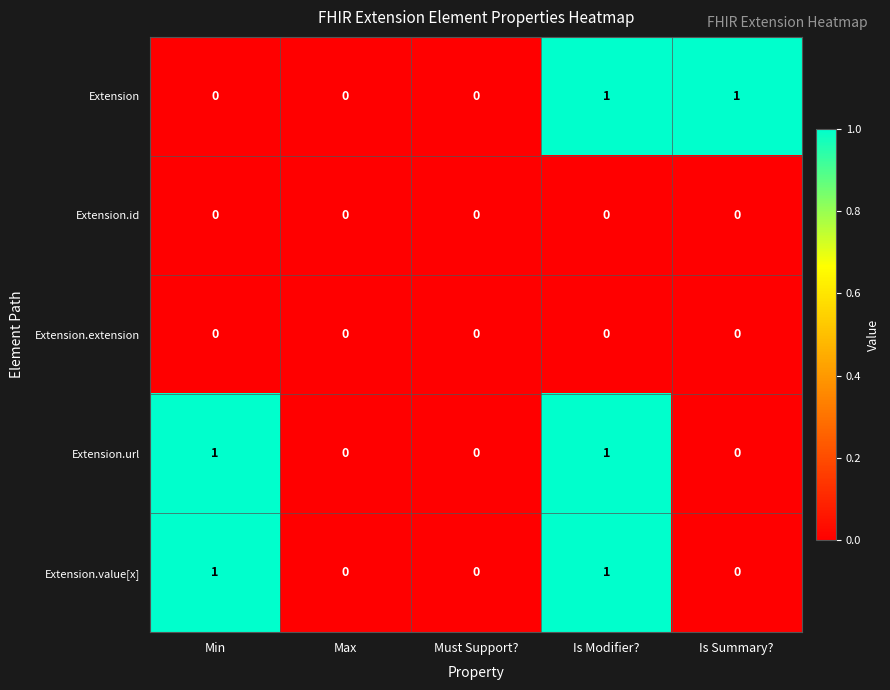

How many Extension values are between 0 and 1?

5